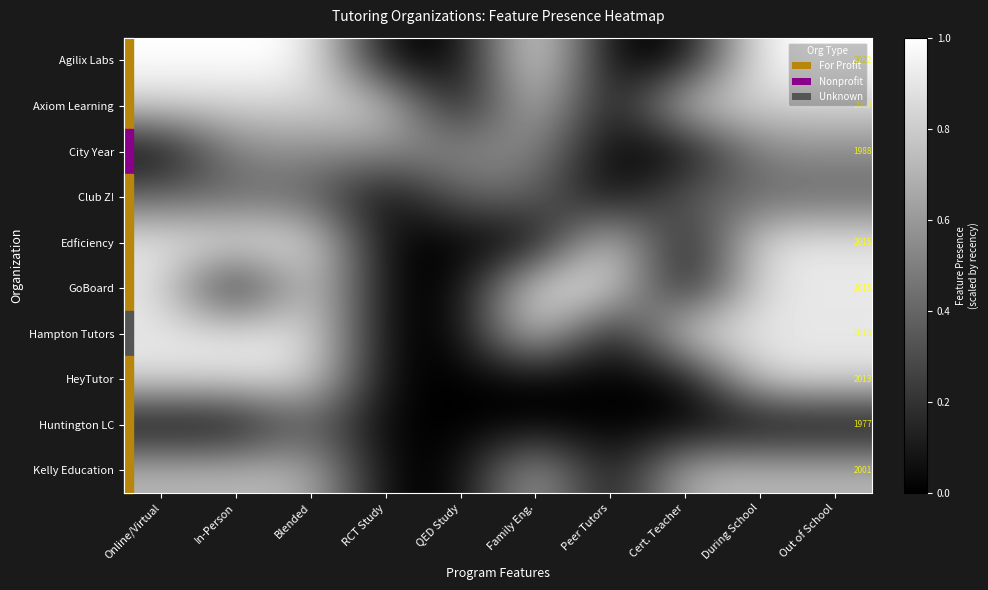

How many Agilix Labs values are between 0 and 1?

10